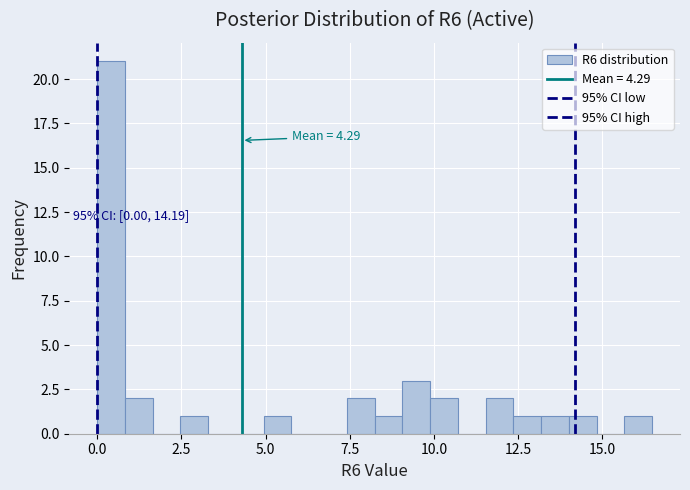

Around what value on the x-axis is the tallest bar? Give the approximate position of its centre, as read against the axis.

0.5